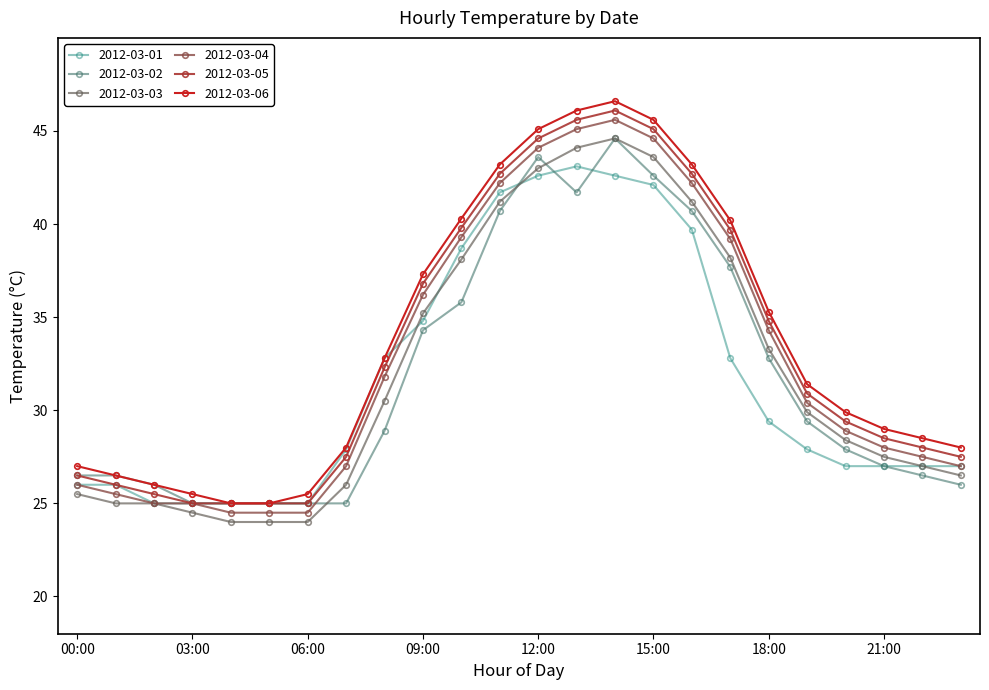

What are all the series names shown in the legend?

2012-03-01, 2012-03-02, 2012-03-03, 2012-03-04, 2012-03-05, 2012-03-06